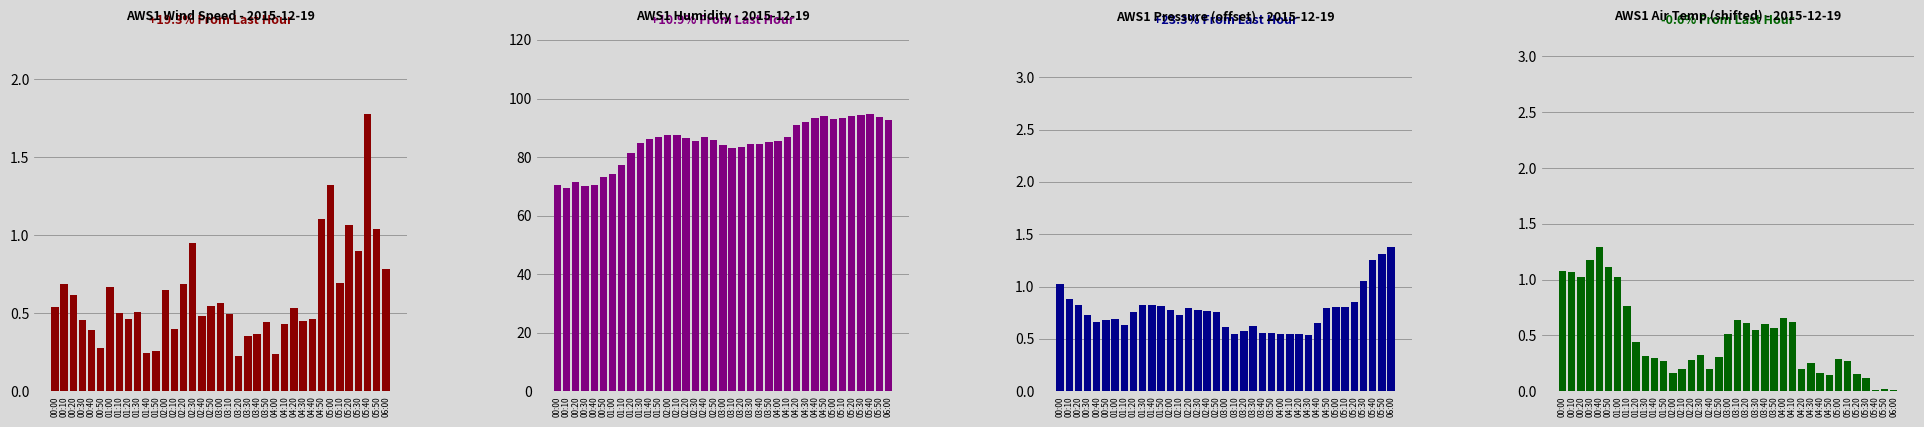

How many categories are shown in the chart?

37